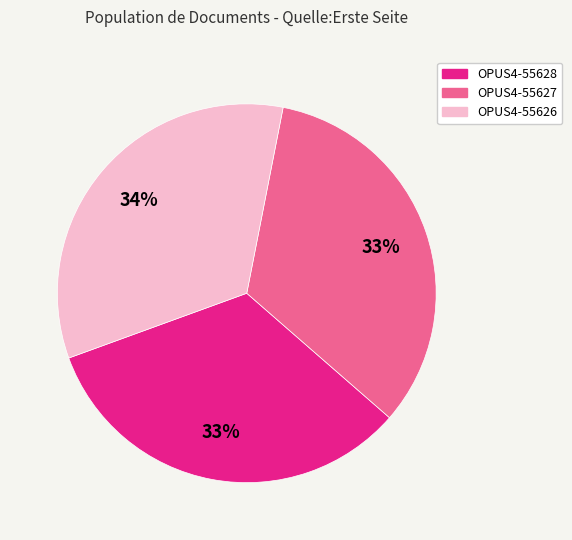

Approximately how many times larger is the value at OPUS4-55626 compared to OPUS4-55627?

1.0